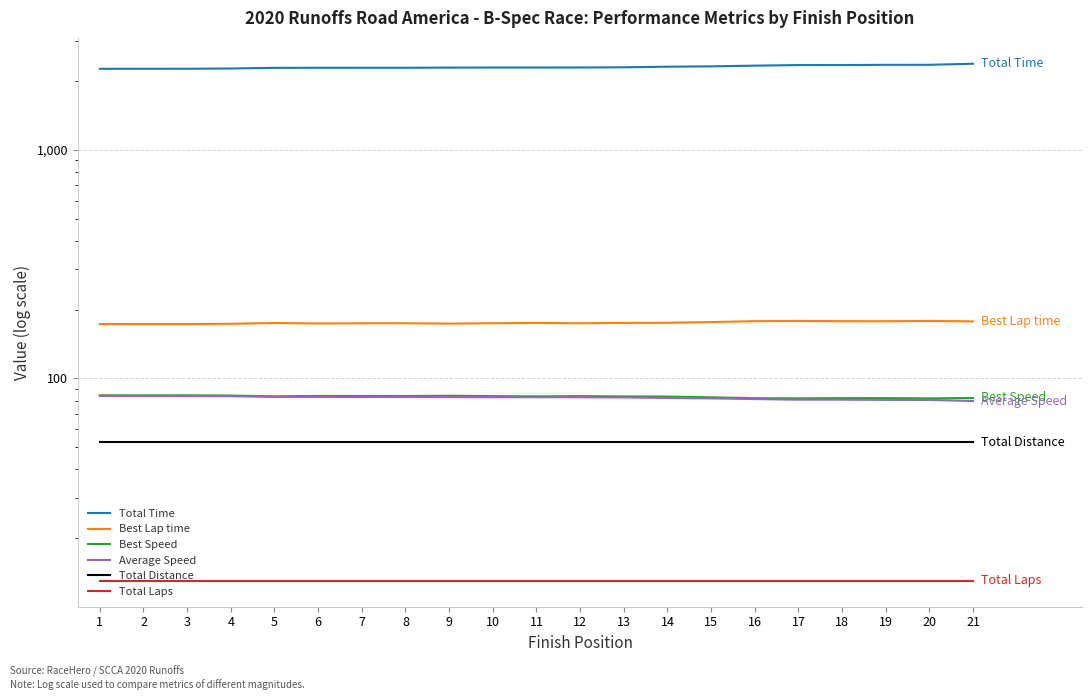

True or false: Average Speed and Total Distance cross at least once.

False